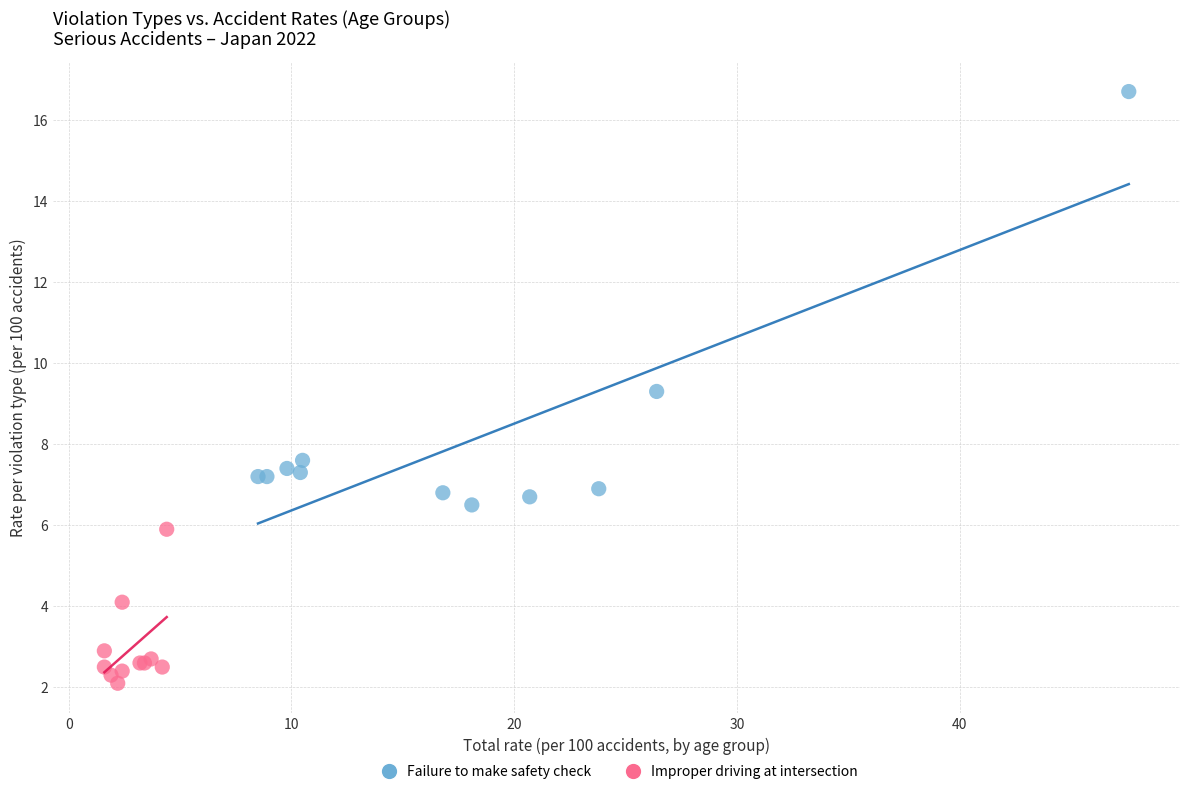

Which series has the largest Y range (max minus min)?

Failure to make safety check